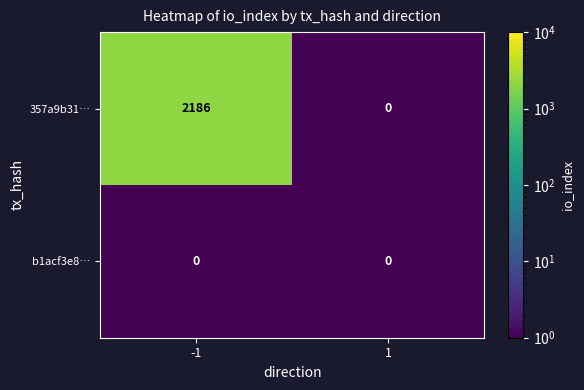

List the series in order of their overall mean, lowest first.

b1acf3e8…, 357a9b31…